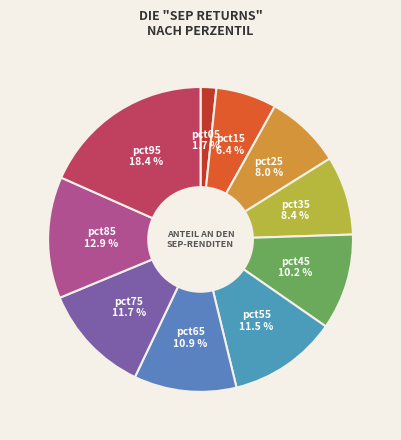

Which slice is the smallest?

pct05